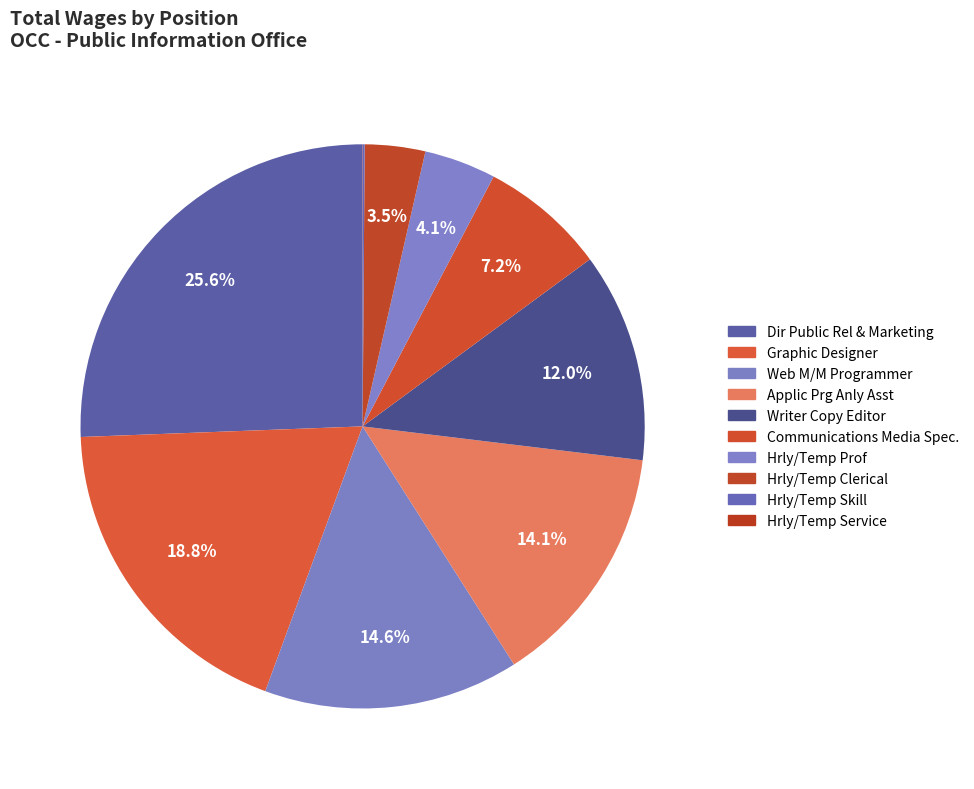

How many segments does this pie chart have?

10